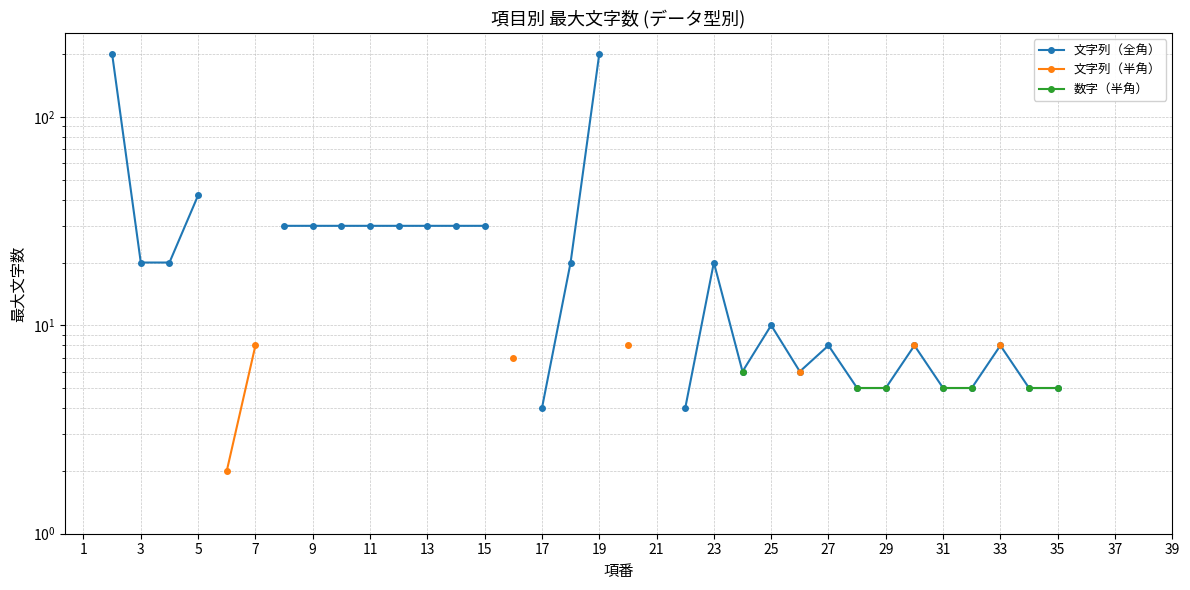

True or false: 文字列（半角） has more than 0 points higher than both neighbors.

False